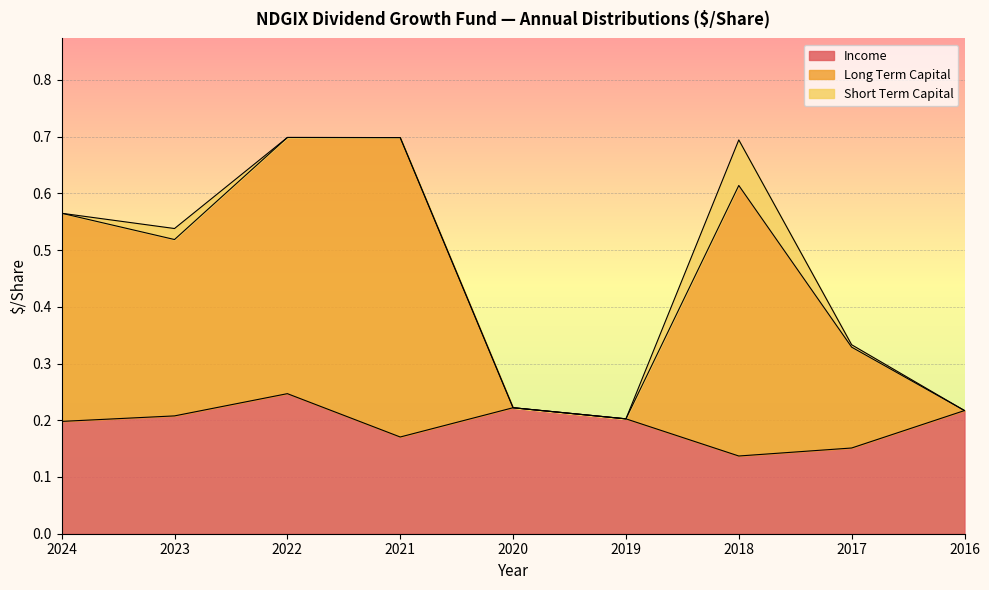

What is the difference between the maximum and minimum values in the Long Term Capital series?

0.5